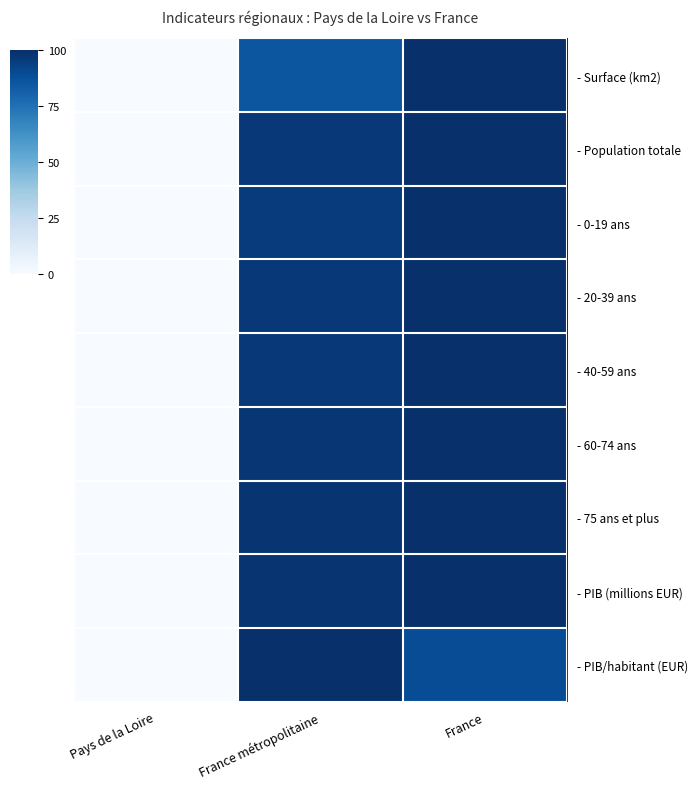

How many data points does each series have?

3